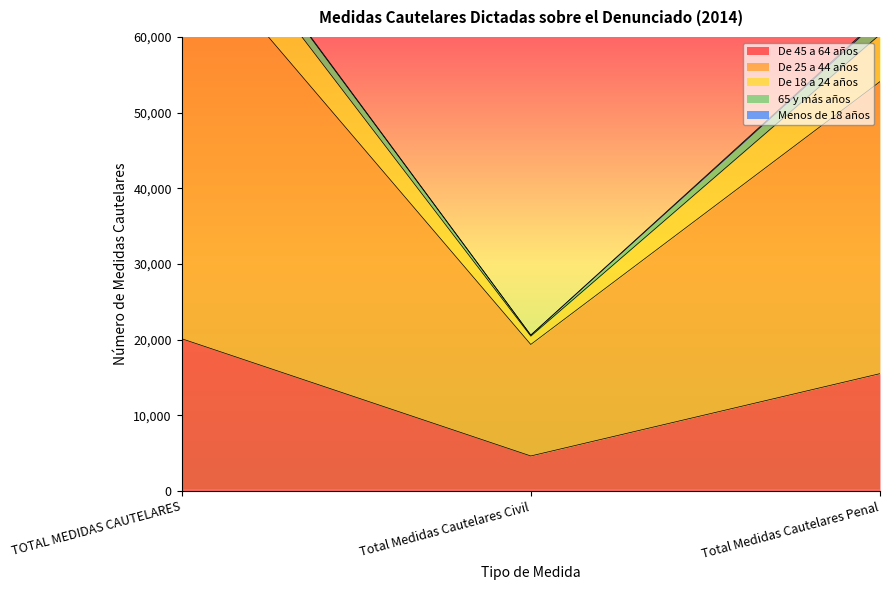

The value of De 25 a 44 años at TOTAL MEDIDAS CAUTELARES is 73458. True or false?

True